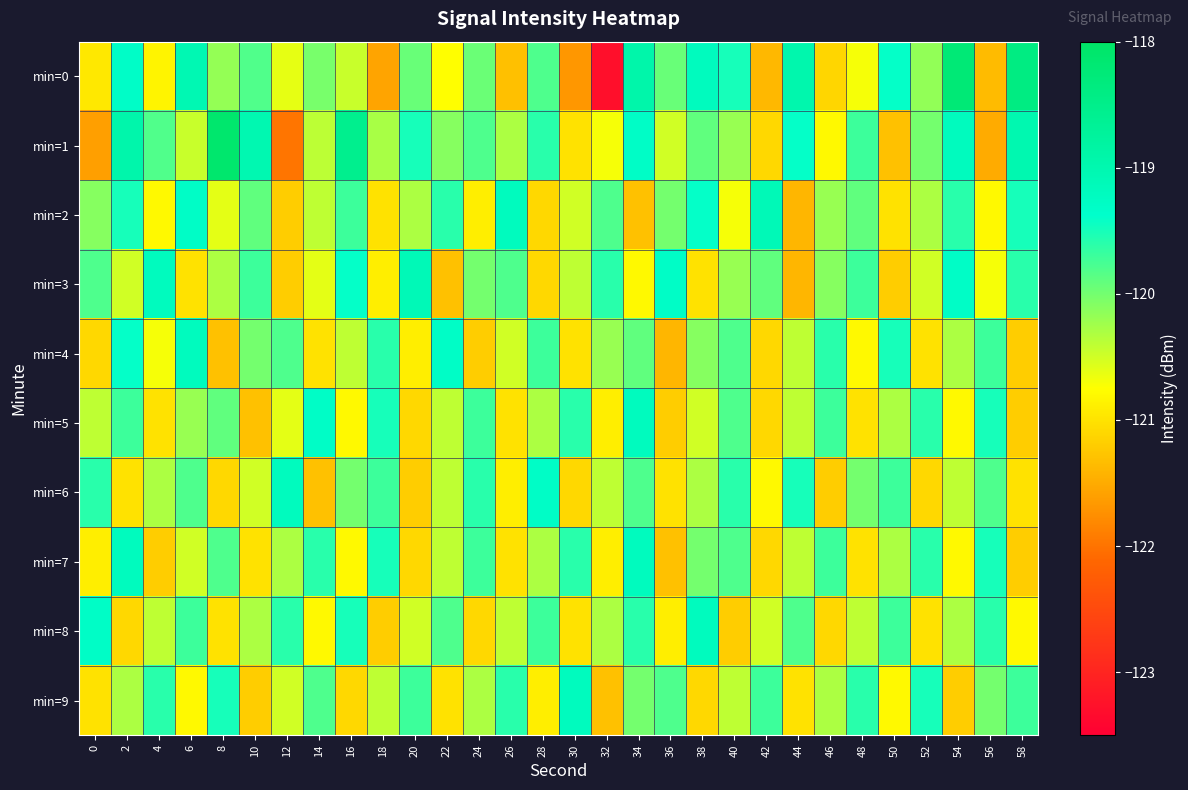

What is the total value across all series at 22?

-1203.1